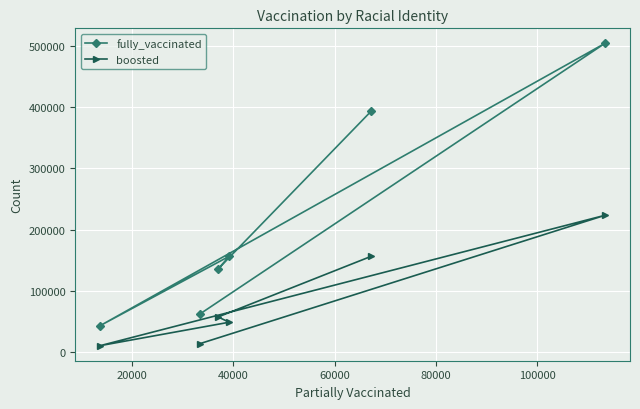

What are all the series names shown in the legend?

fully_vaccinated, boosted